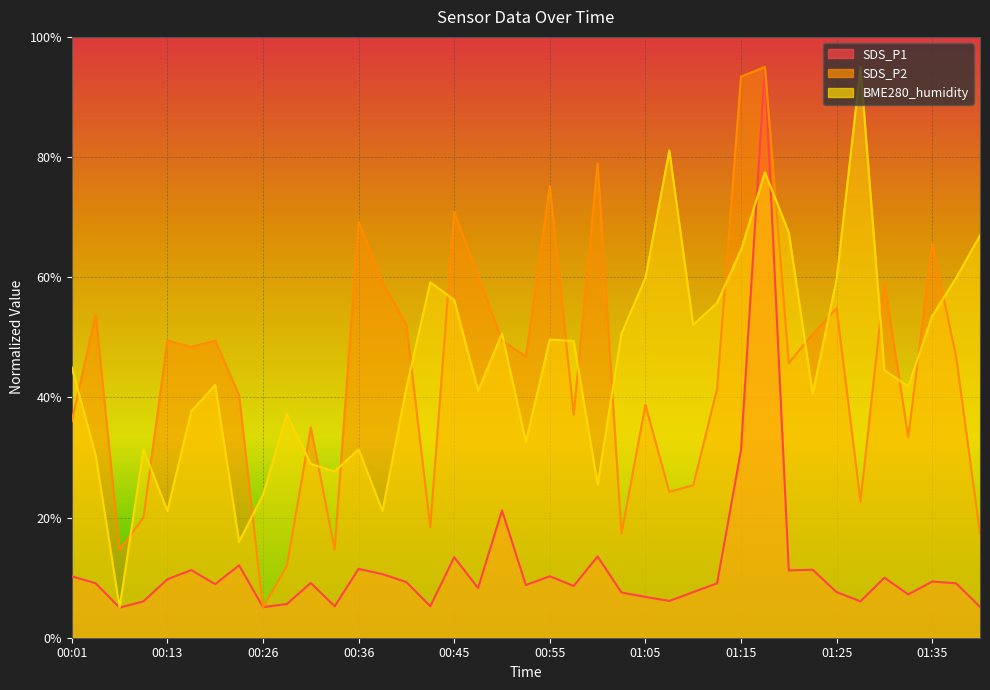

How many interior local peaks does the BME280_humidity series have?

10